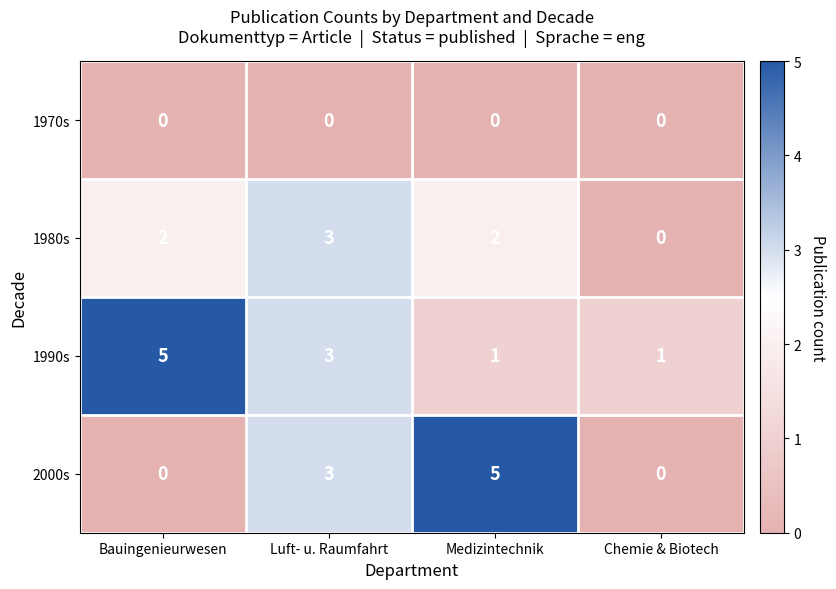

What is the difference between the highest and lowest values at Luft- u. Raumfahrt?

3